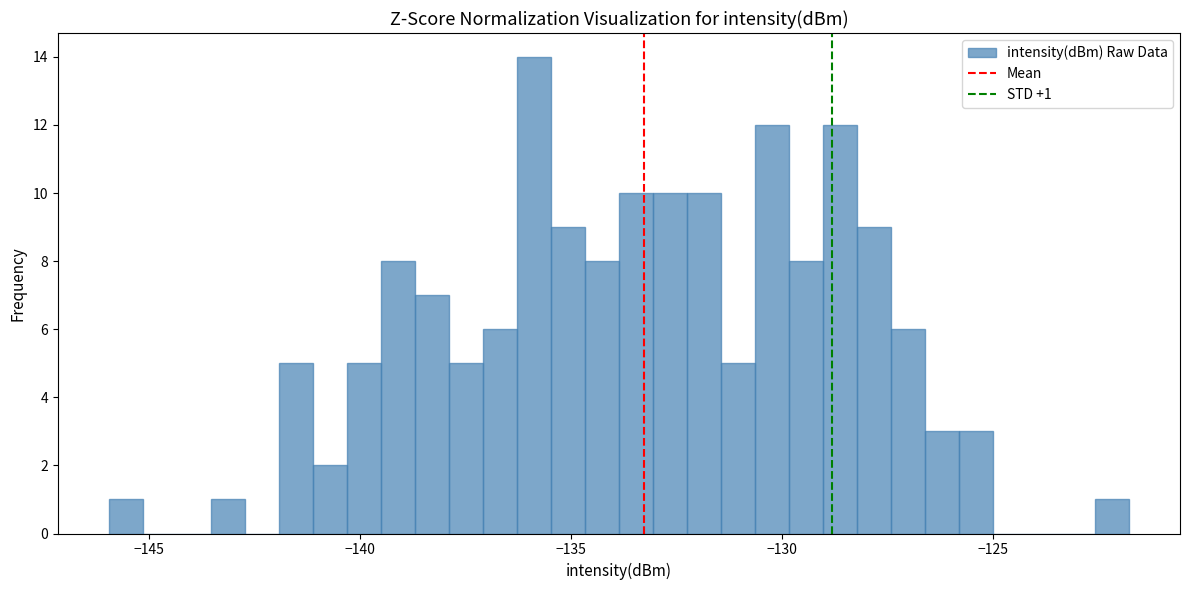

Around what value on the x-axis is the tallest bar? Give the approximate position of its centre, as read against the axis.

-136.0